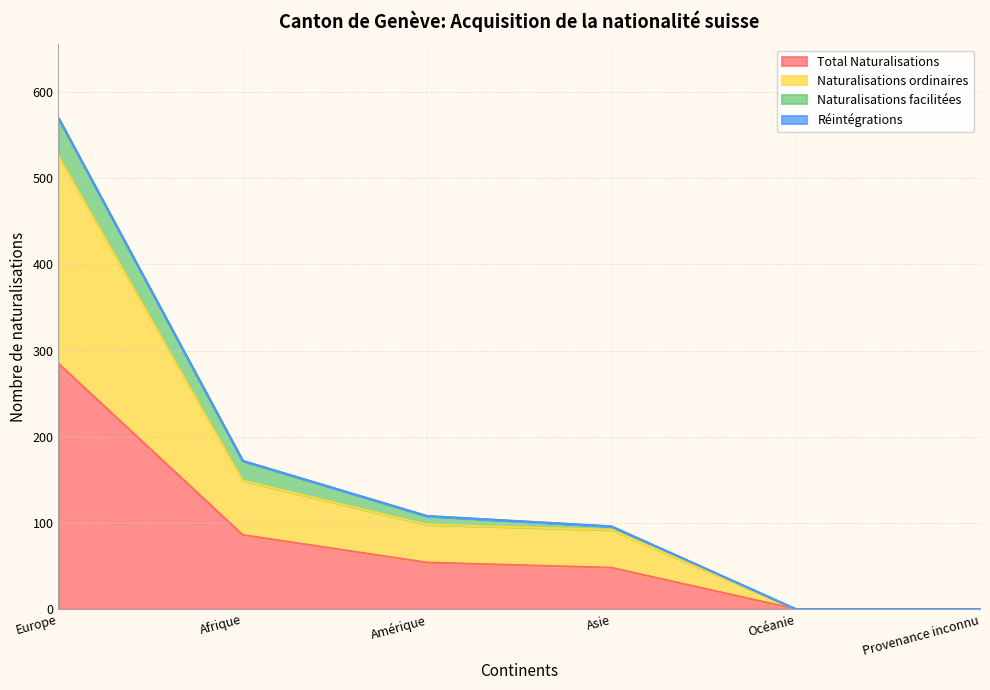

What is the highest value of the Total Naturalisations series?

285